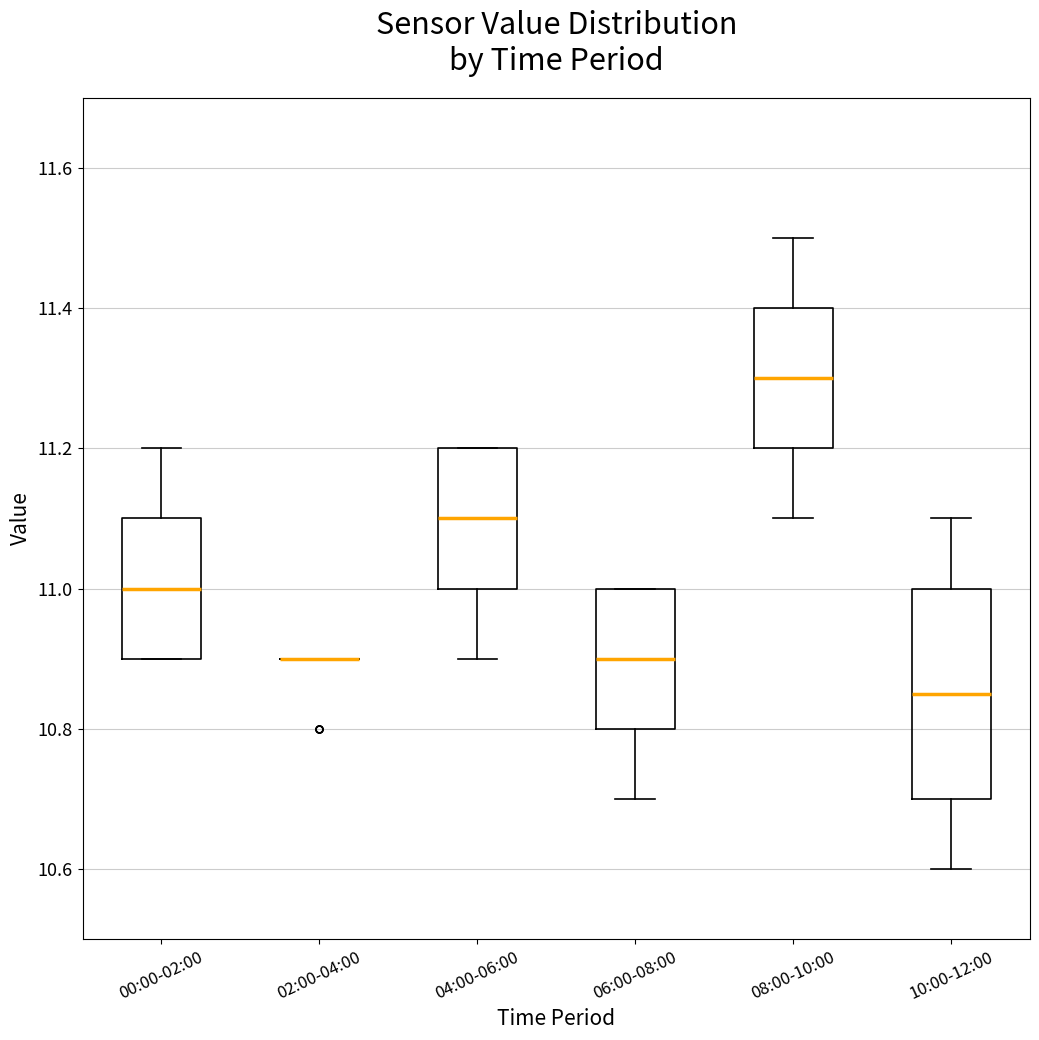

Comparing the boxes themselves (not the whiskers), which one is the tallest?

10:00-12:00